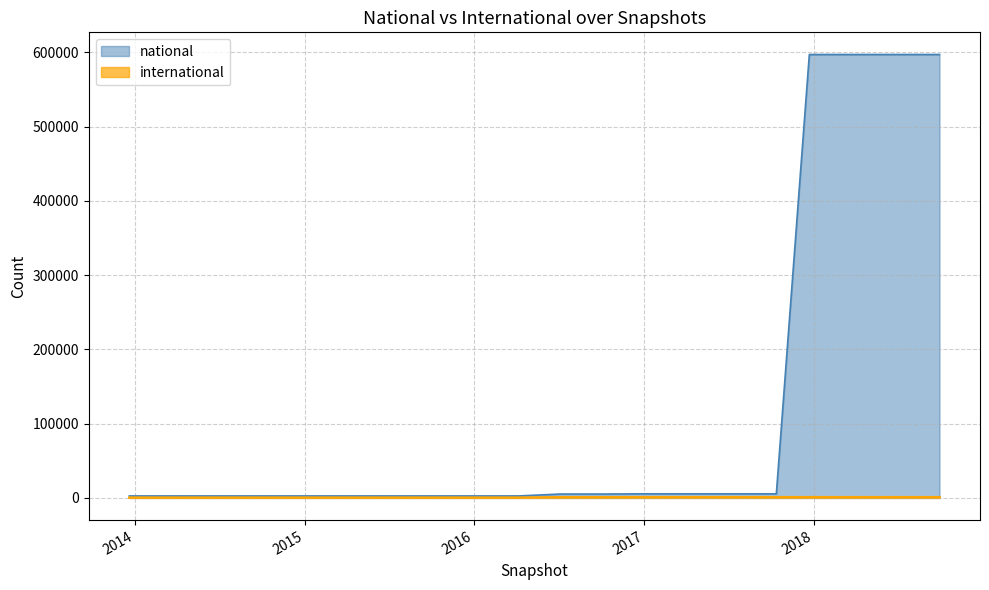

What are all the series names shown in the legend?

national, international